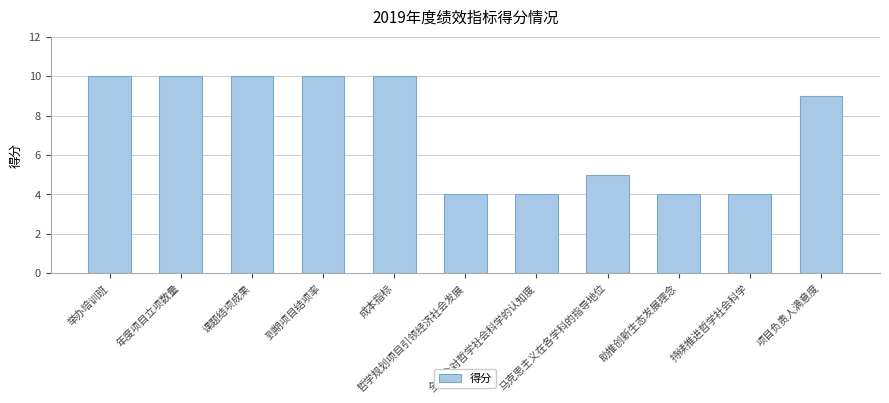

What is the difference between the maximum and minimum values?

6